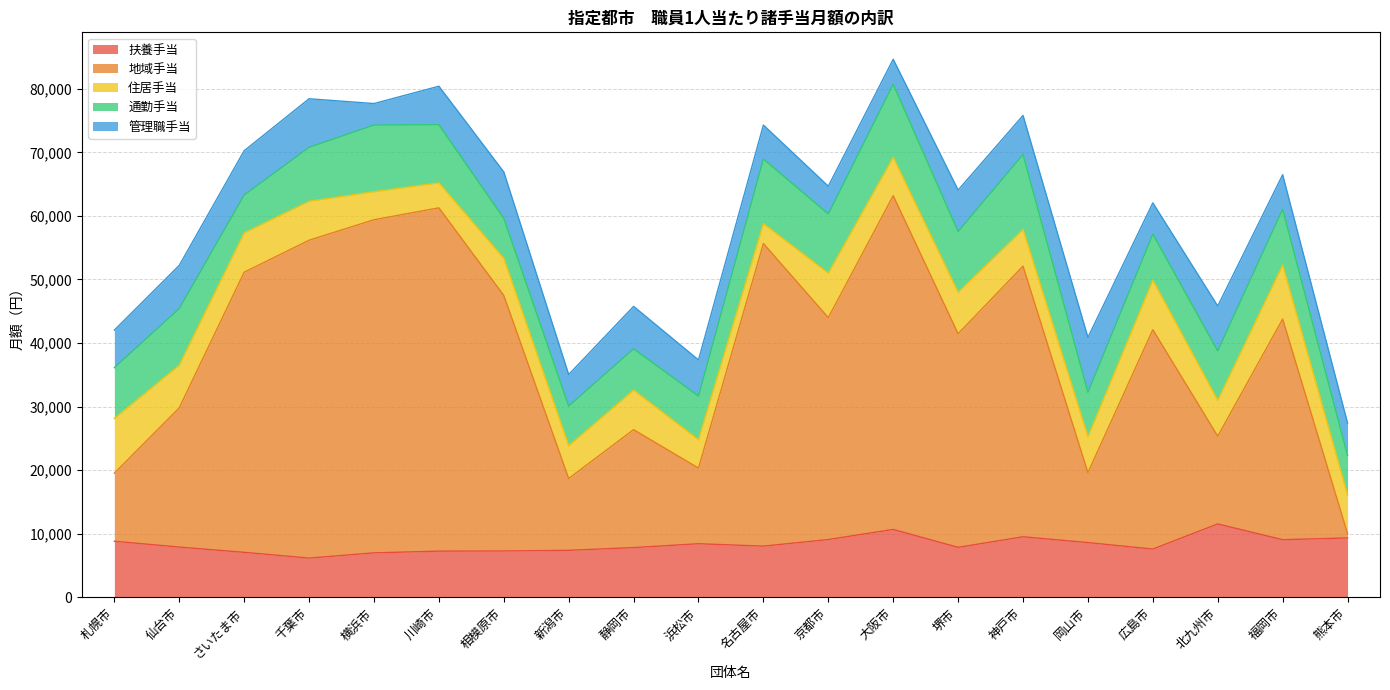

At which category is the sum across all series the highest?

大阪市